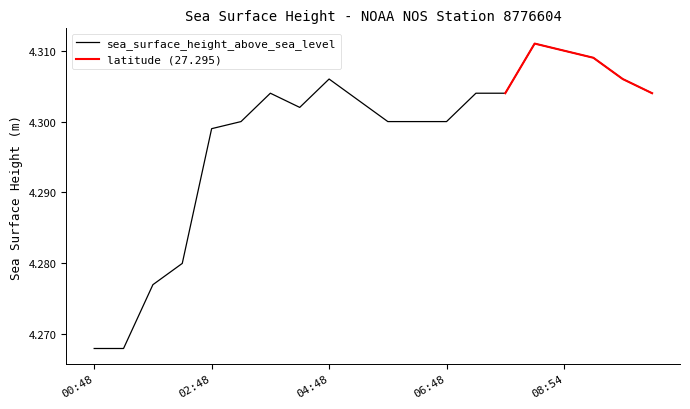

The value at 2019-07-01T07:54 is 2.5. True or false?

False